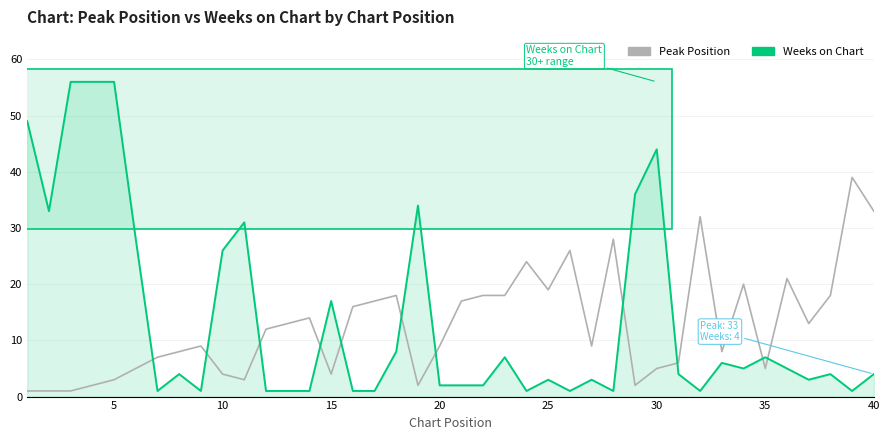

Which series has the largest range (max minus min)?

Weeks on Chart